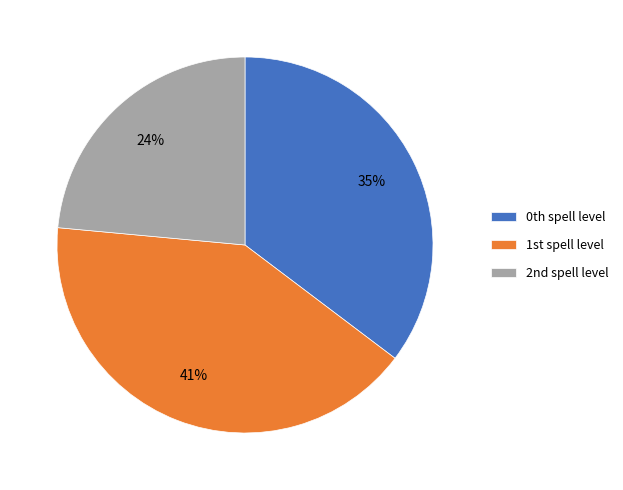

Rank the categories by value from lowest to highest.

2nd spell level, 0th spell level, 1st spell level